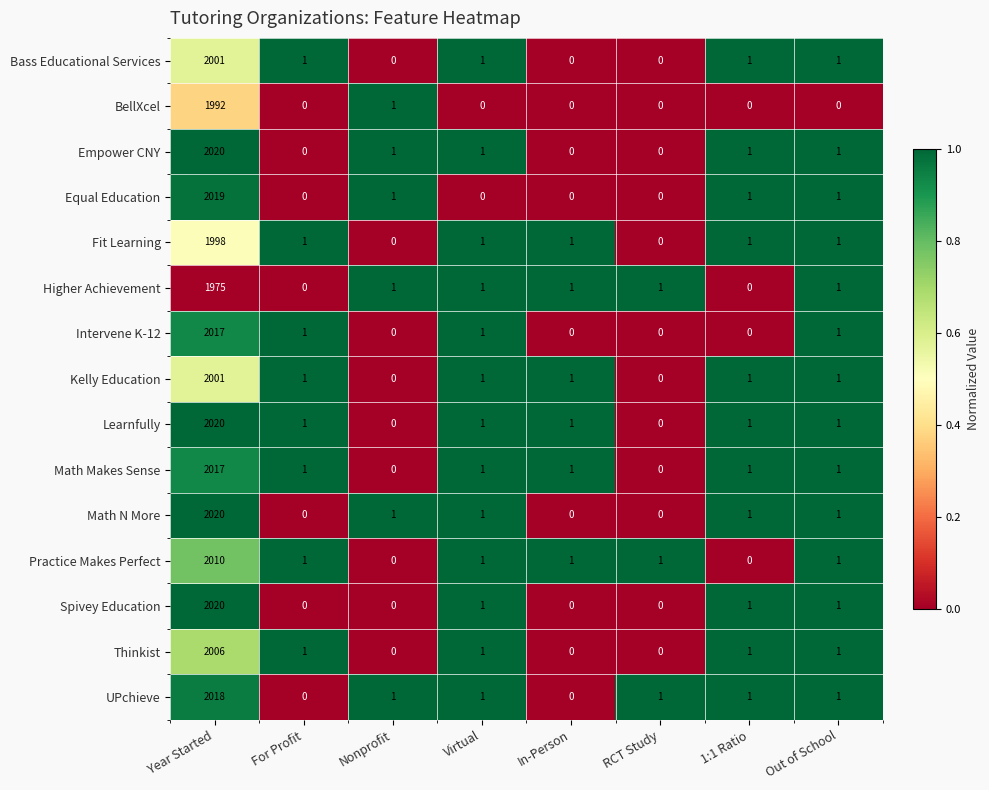

Is the value of Math Makes Sense at Out of School greater than the value of Higher Achievement at For Profit?

Yes